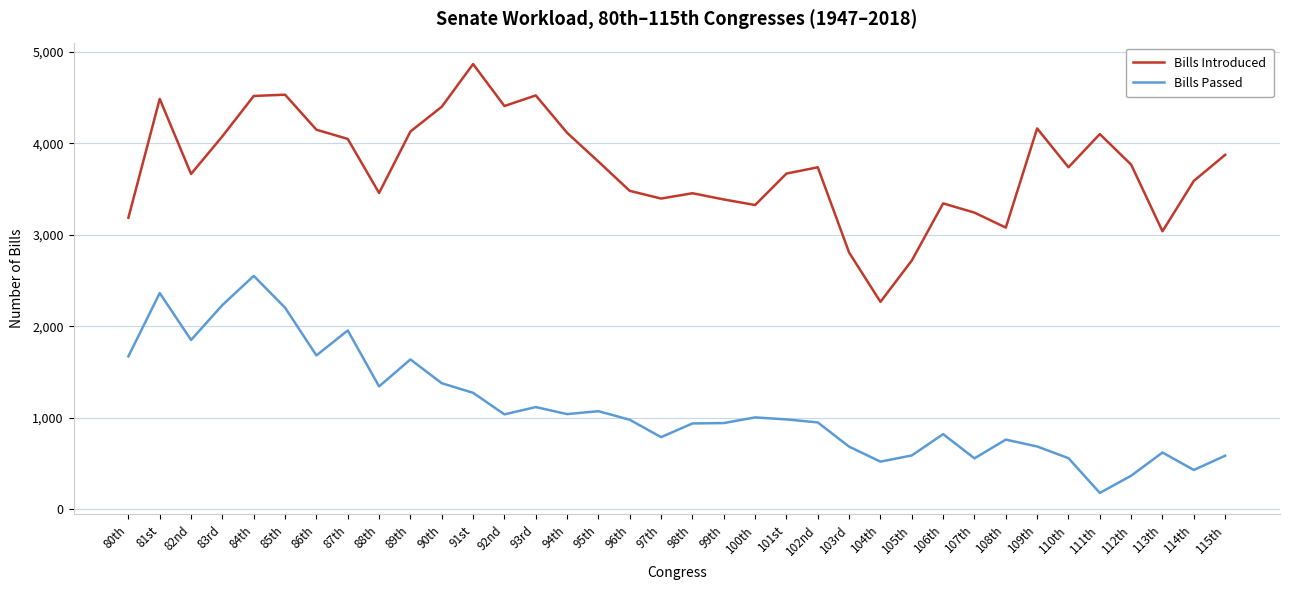

How many distinct data groups are displayed?

2